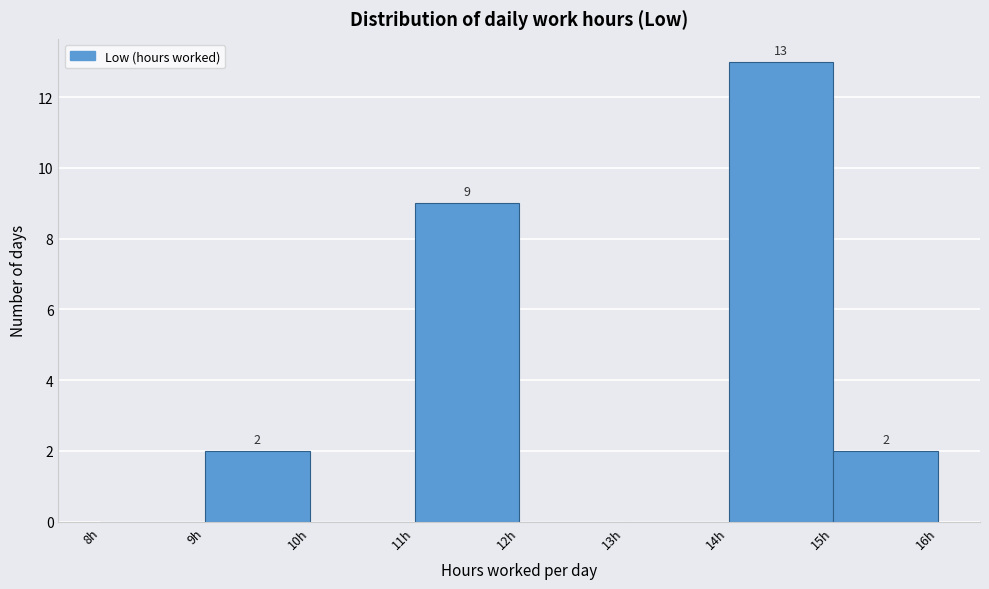

Which range on the x-axis has the tallest bar?

14 to 15